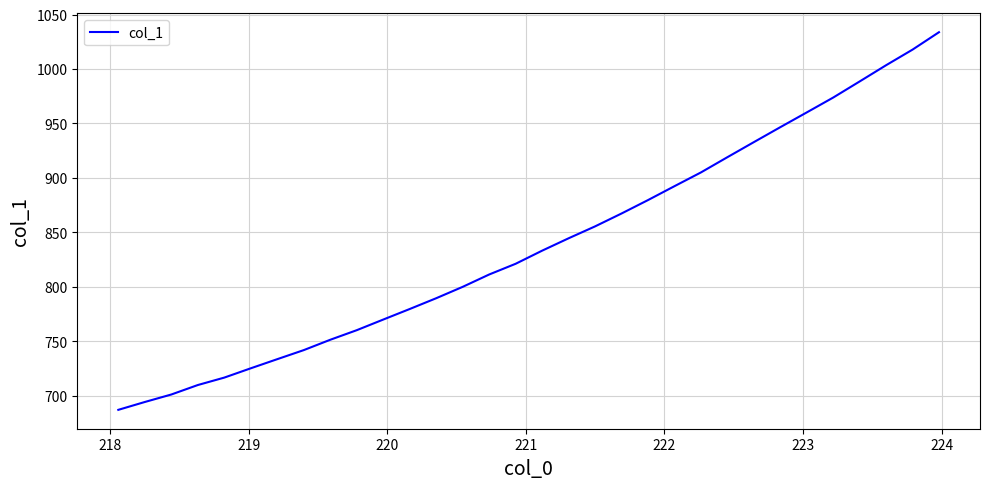

What is the difference between the maximum and minimum values?

346.9